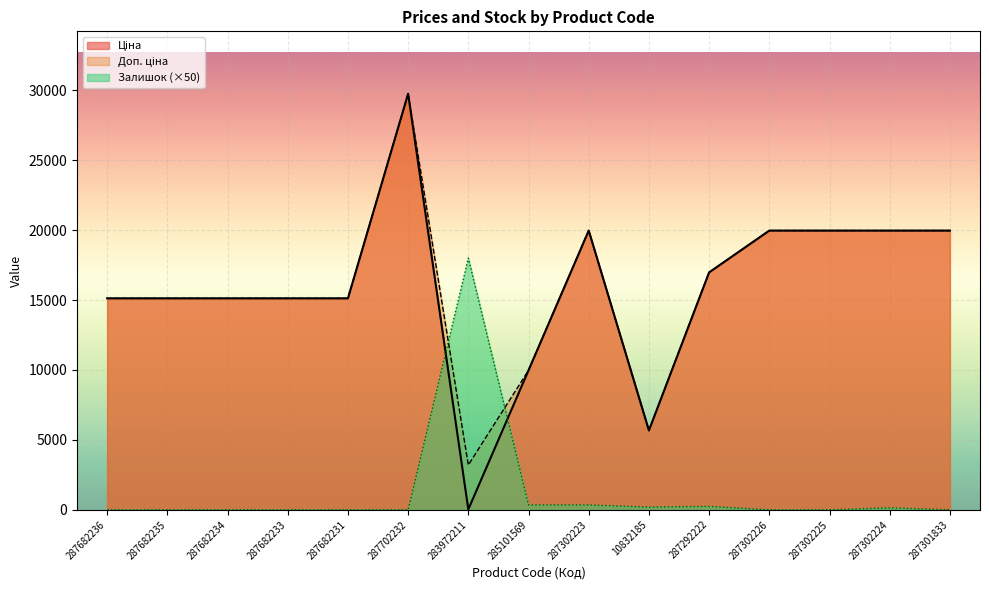

How many interior local peaks does the Доп. ціна series have?

2